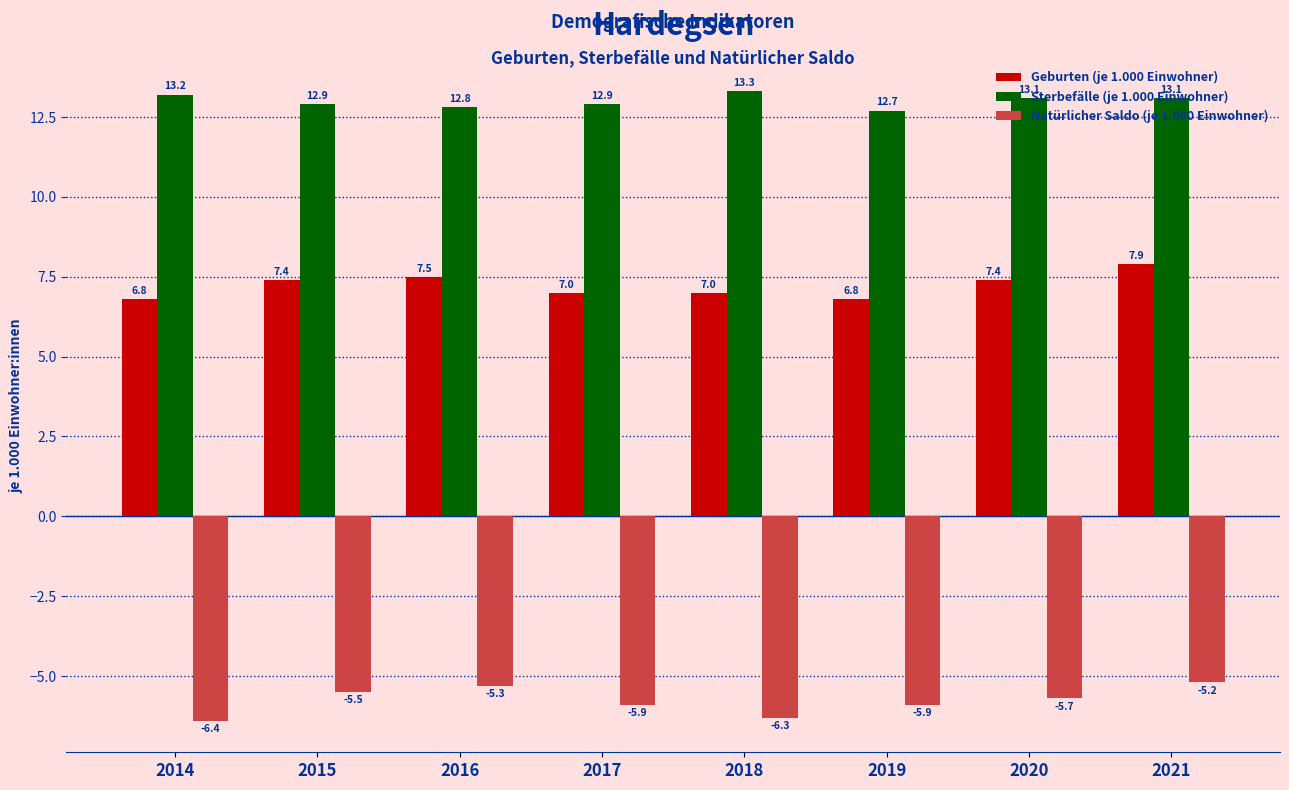

How many bars are there in each group?

3